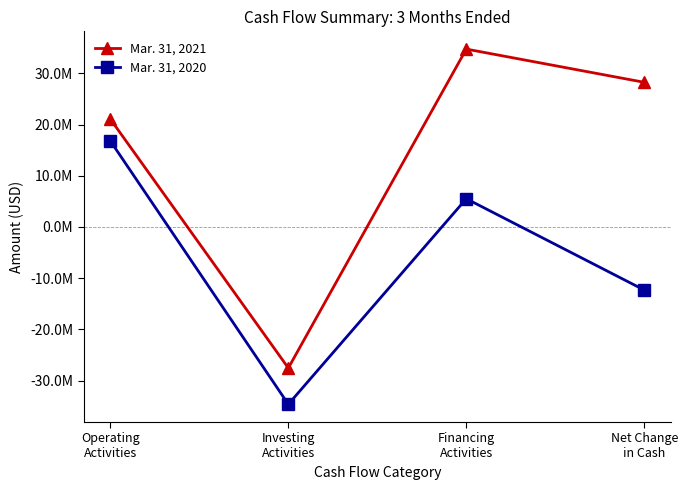

At Net Change
in Cash, list the series in order from smallest to largest.

Mar. 31, 2020, Mar. 31, 2021